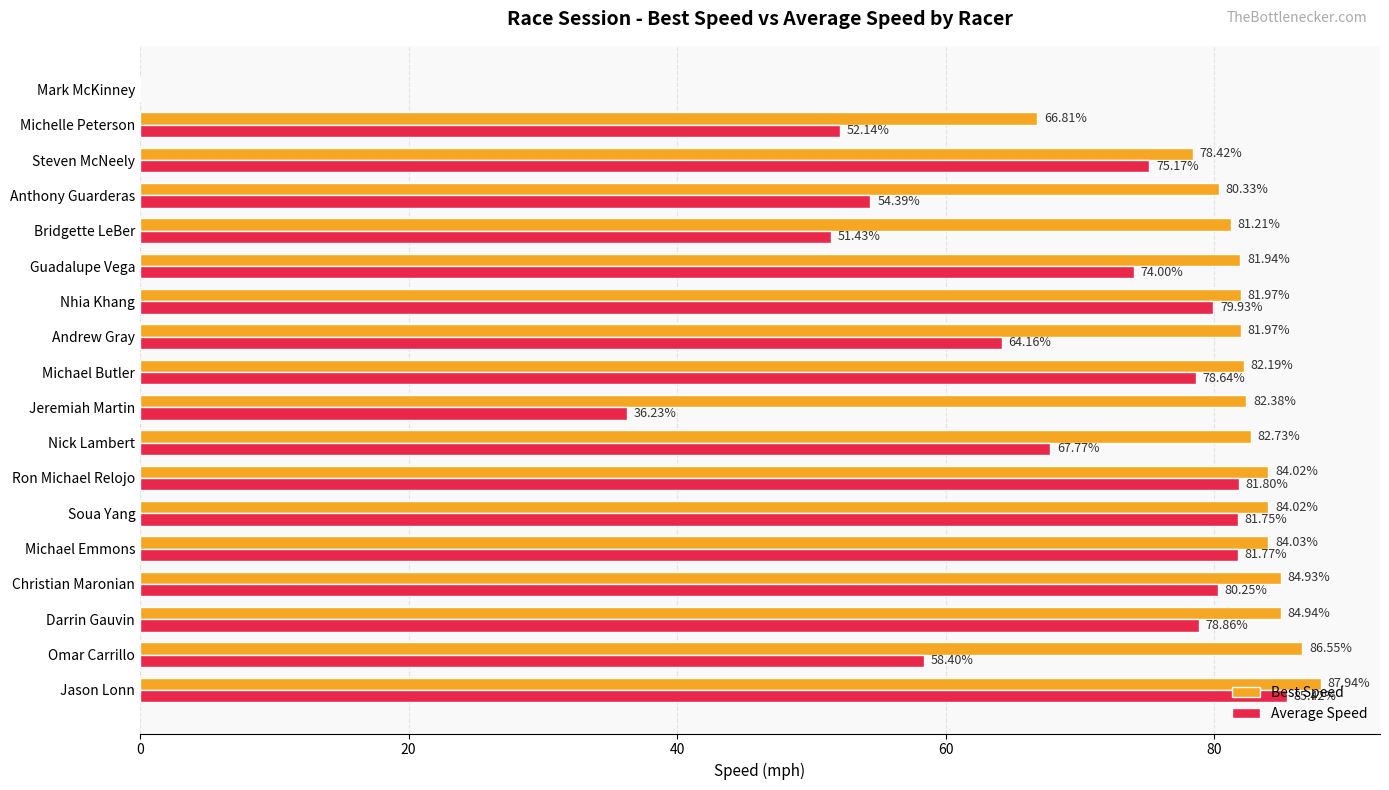

What is the sum of the Best Speed values at Jason Lonn and Nhia Khang?

169.9